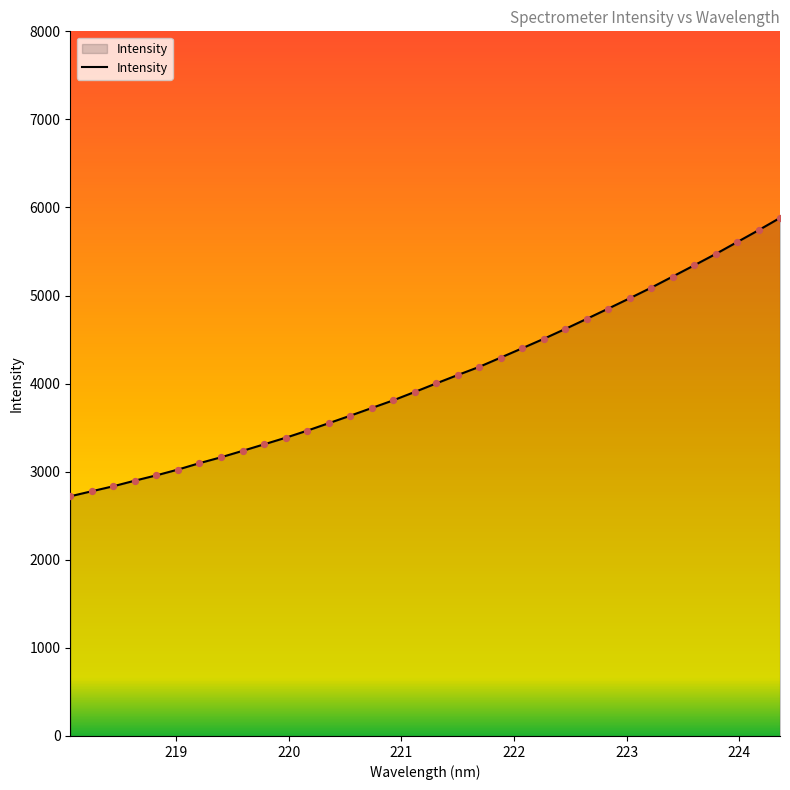

What is the maximum value shown in the chart?

5881.9